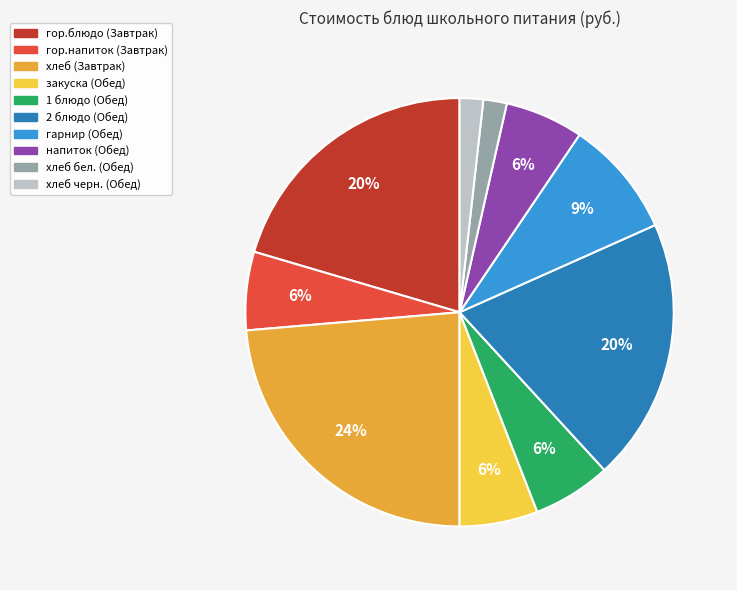

To the nearest percent, what is the average slice percentage?

10%